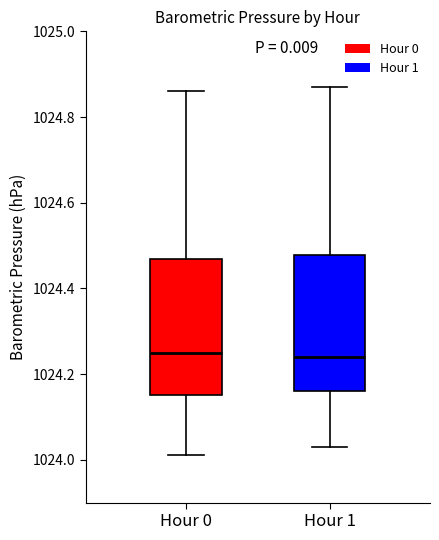

Where does the lower whisker of the box for Hour 0 end on the y-axis? The values are not printed on the chart, so give them approximately, as read against the axis.

1024.02